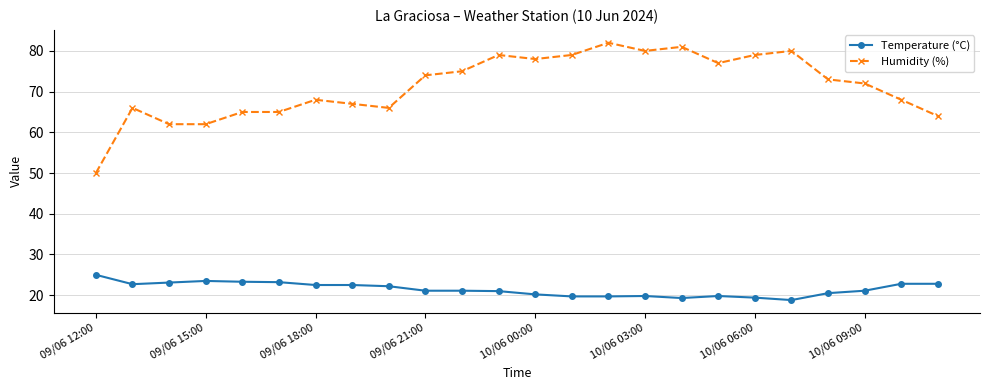

List the series in order of their peak value, highest first.

Humidity (%), Temperature (°C)